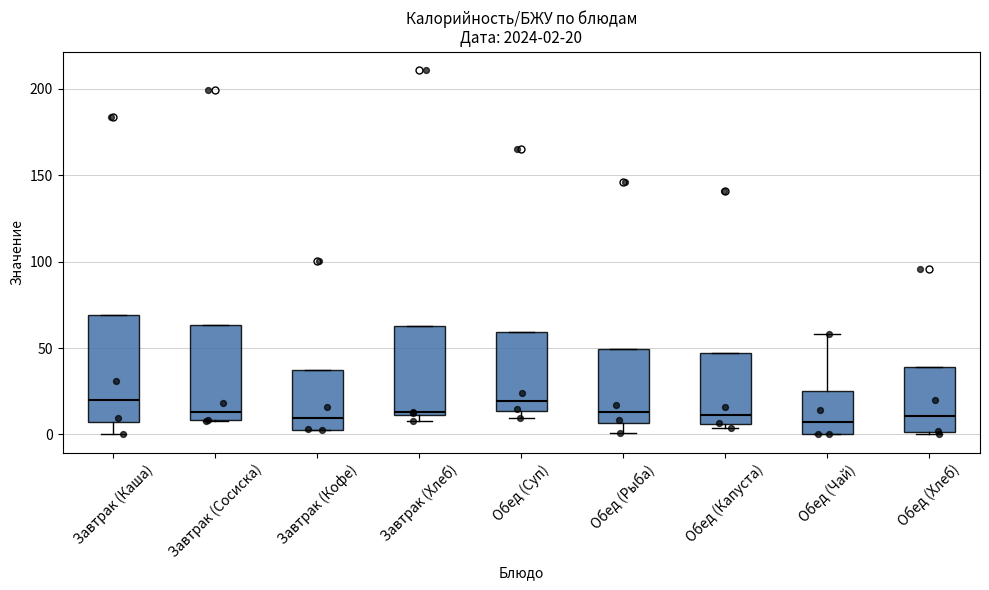

Which box is the tallest, from its lower edge to its upper edge?

Завтрак (Каша)